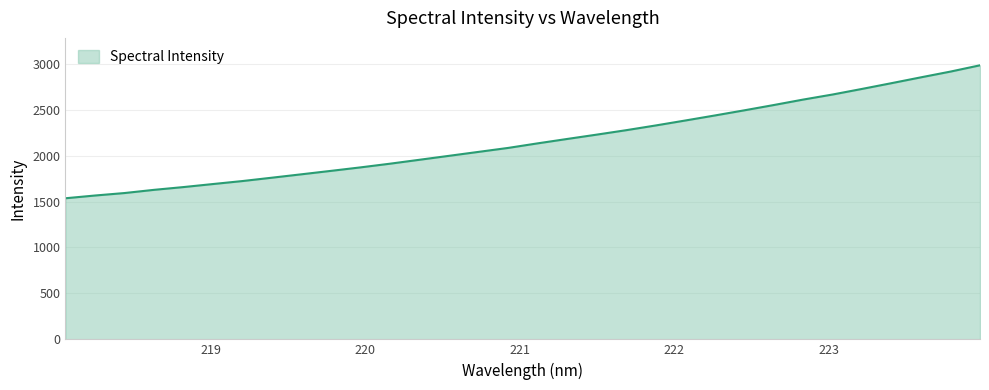

True or false: there are more than 2 points higher than both neighbors.

False